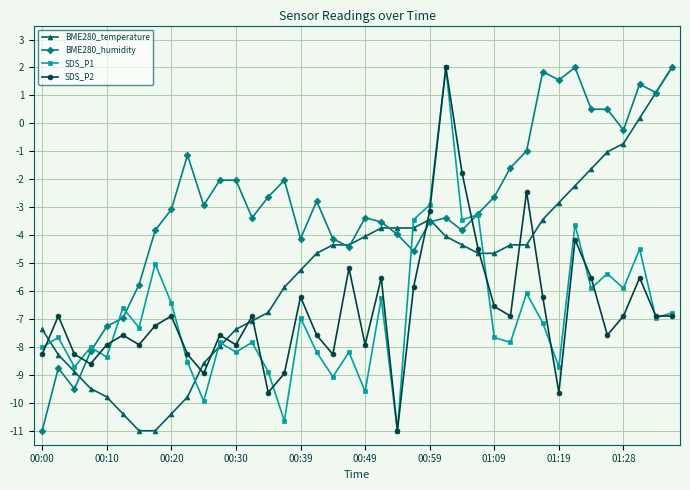

Which series has the largest total across all categories?

BME280_humidity